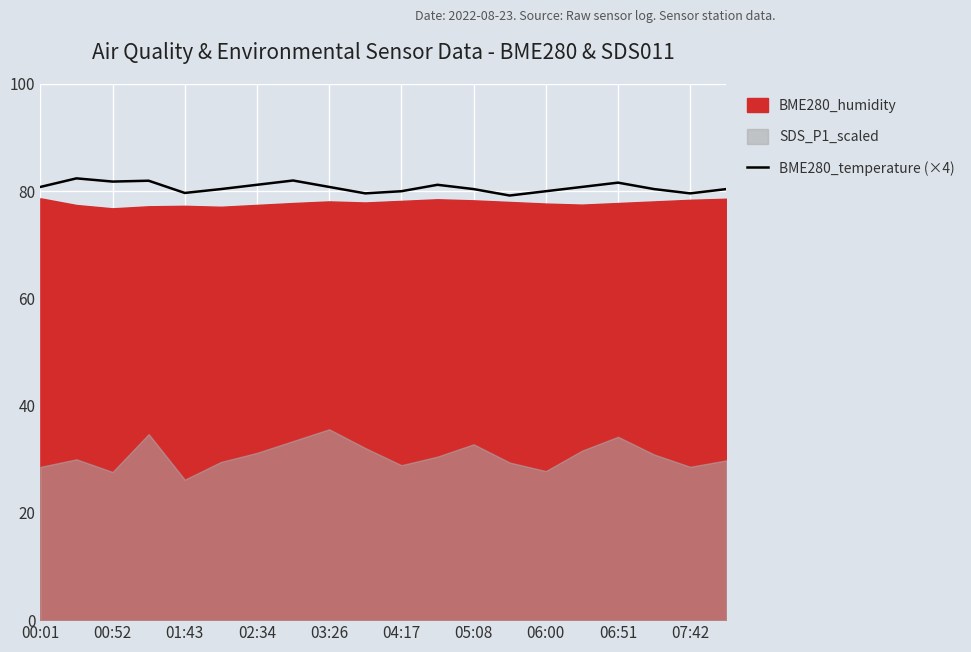

Is it true that BME280_temperature (×4) equals 79.6 at 07:42?

True